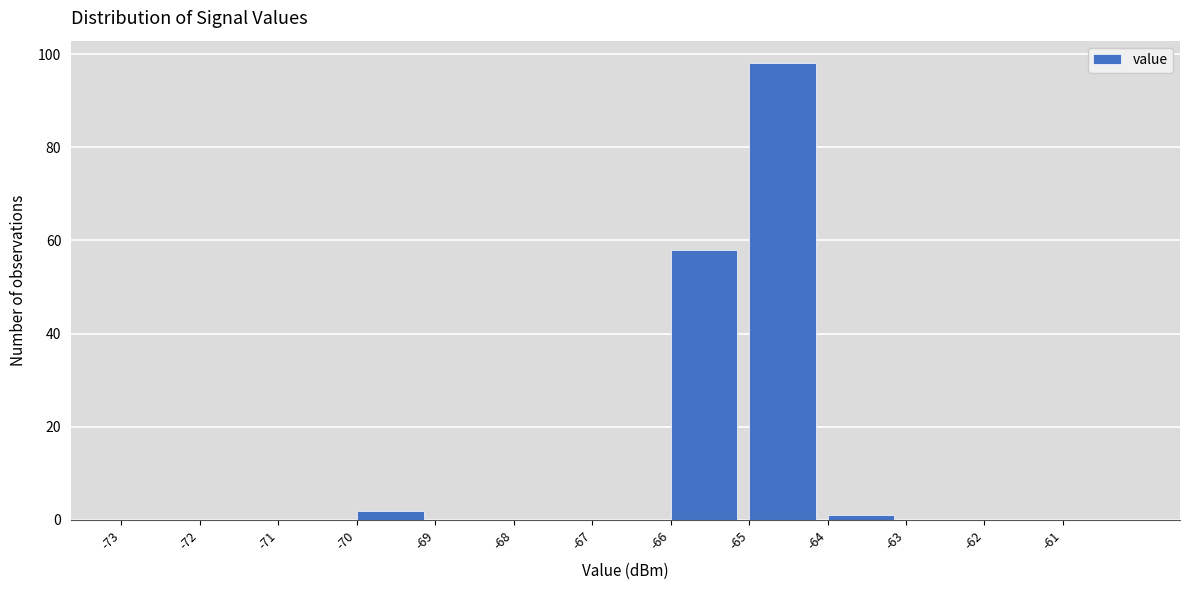

Reading left to right, transcribe this chart: for each bar, give the range it covers on the x-axis and its height. The values are not printed on the chart, so give them approximately, as read against the axis.

-73 to -72: 0
-72 to -71: 0
-71 to -70: 0
-70 to -69: 2
-69 to -68: 0
-68 to -67: 0
-67 to -66: 0
-66 to -65: 58
-65 to -64: 98
-64 to -63: under 2
-63 to -62: 0
-62 to -61: 0
-61 to -60: 0